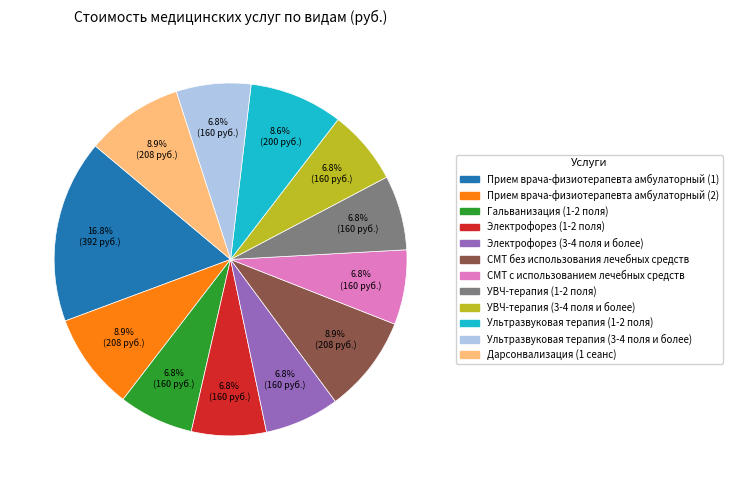

What is the largest slice in the pie chart?

Прием врача-физиотерапевта амбулаторный (1)